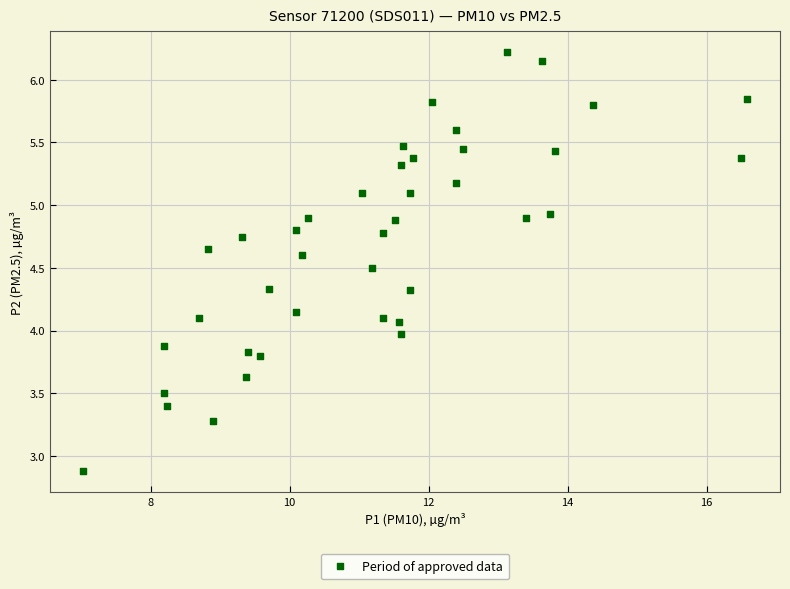

What is the range of Y values (max minus min)?

3.3